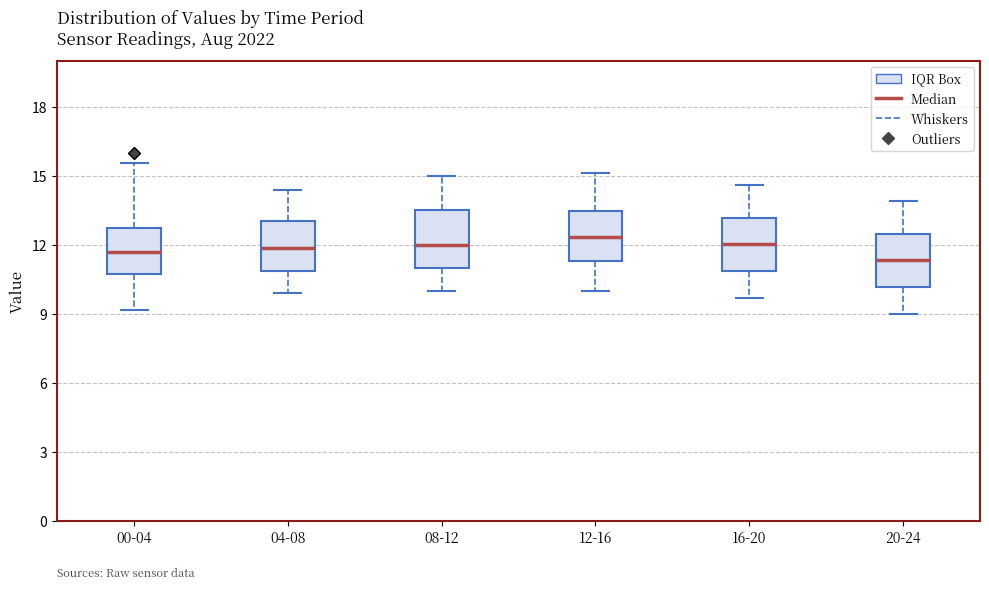

Reading left to right, transcribe this box plot: for each box, give where its median line is, the range the box spans, and where its two whiskers end, as read against the y-axis. The values are not printed on the chart, so give them approximately, as read against the axis.

00-04: median 11.5, box 10.5 to 12.5, whiskers 9.0 to 15.5
04-08: median 12.0, box 11.0 to 13.0, whiskers 10.0 to 14.5
08-12: median 12.0, box 11.0 to 13.5, whiskers 10.0 to 15.0
12-16: median 12.5, box 11.5 to 13.5, whiskers 10.0 to 15.0
16-20: median 12.0, box 11.0 to 13.0, whiskers 9.5 to 14.5
20-24: median 11.5, box 10.0 to 12.5, whiskers 9.0 to 14.0